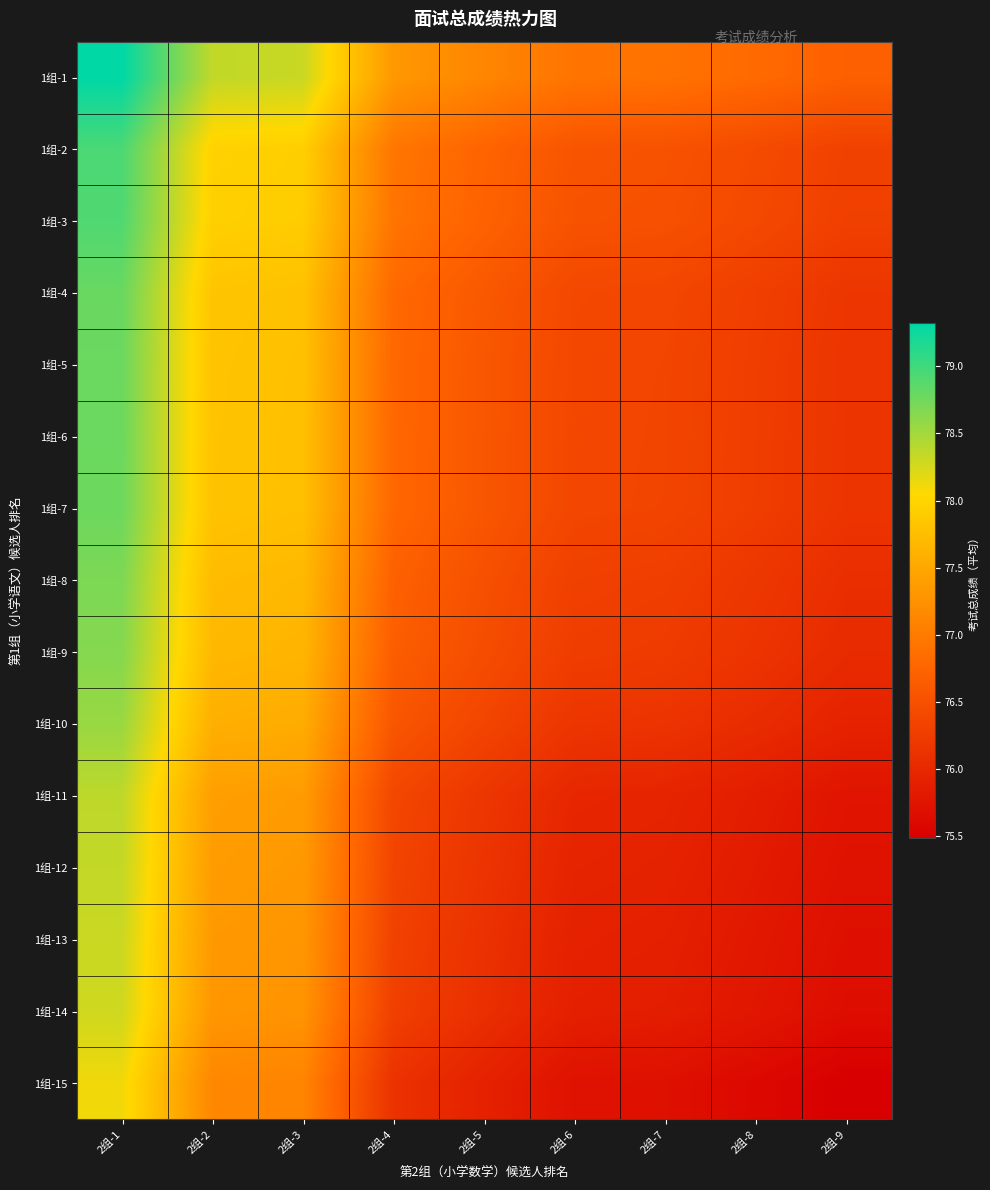

What is the total value across all series at 2组-8?

1141.9